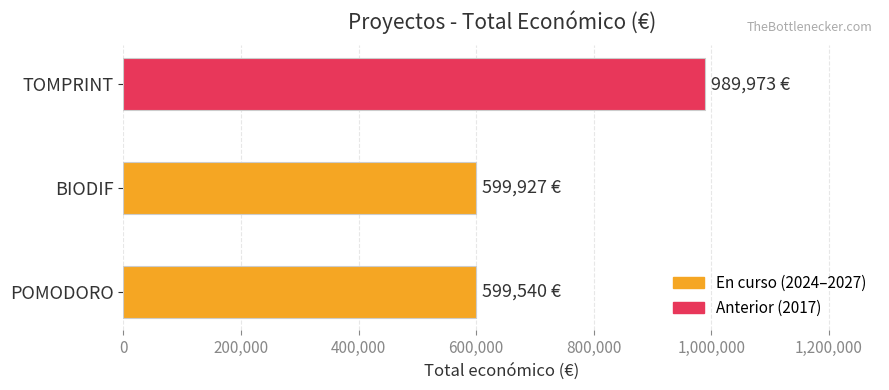

What is the change in value from BIODIF to TOMPRINT?

+390046